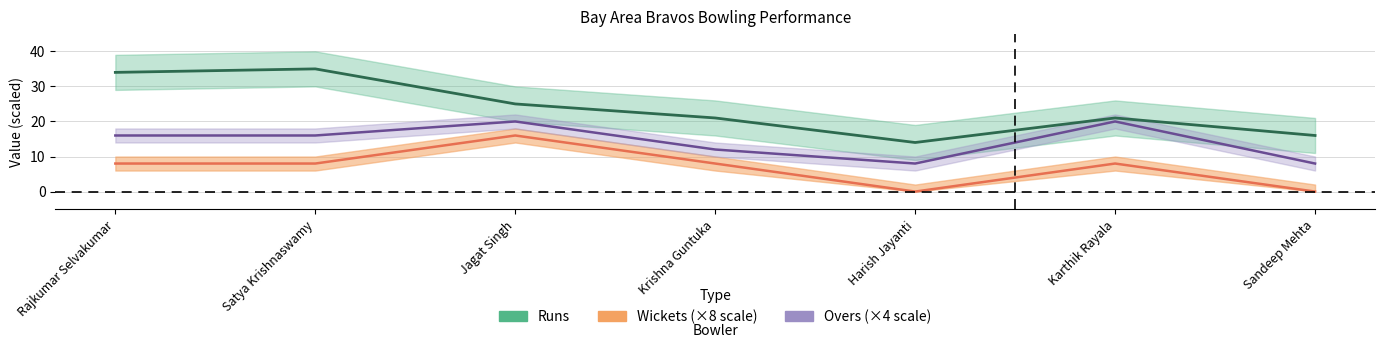

Rank the categories by Wickets value from highest to lowest.

Jagat Singh, Rajkumar Selvakumar, Satya Krishnaswamy, Krishna Guntuka, Karthik Rayala, Harish Jayanti, Sandeep Mehta